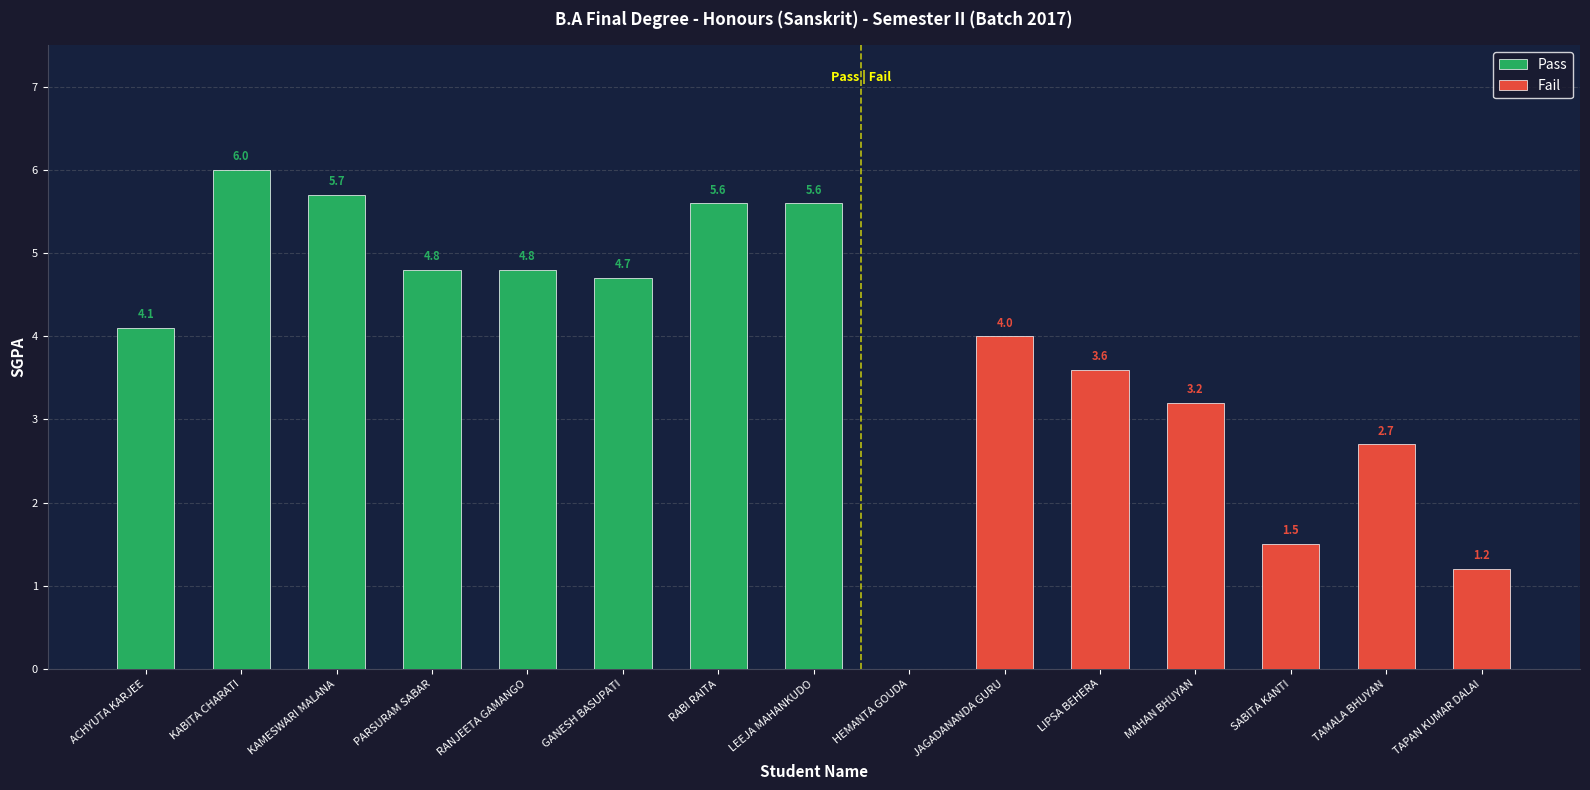

At which label is the value closest to 5?

PARSURAM SABAR